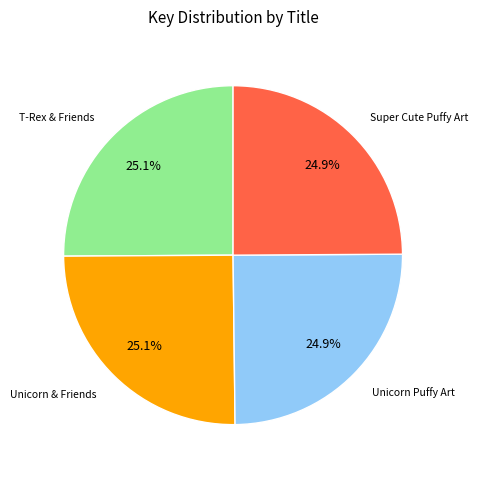

Is there a majority slice in this chart?

No